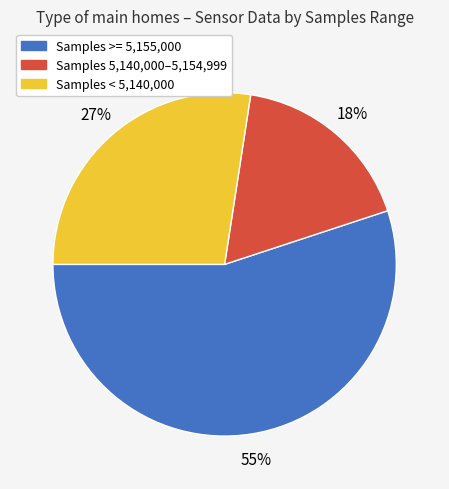

To the nearest percent, what is the average slice percentage?

33%